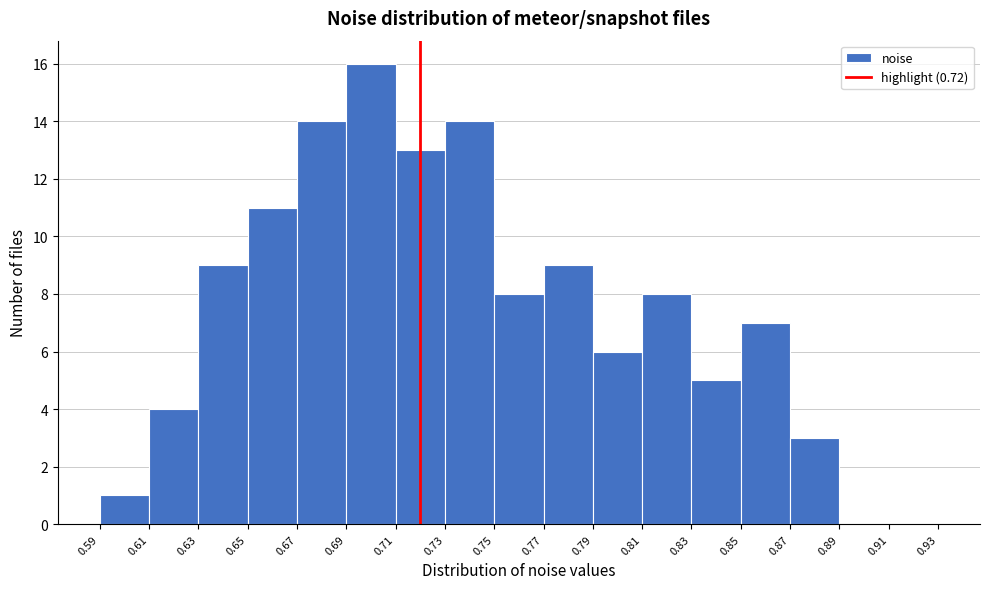

Reading left to right, transcribe this chart: for each bar, give the range it covers on the x-axis and its height. The values are not printed on the chart, so give them approximately, as read against the axis.

0.59 to 0.61: 1
0.61 to 0.63: 4
0.63 to 0.65: 9
0.65 to 0.67: 11
0.67 to 0.69: 14
0.69 to 0.71: 16
0.71 to 0.73: 13
0.73 to 0.75: 14
0.75 to 0.77: 8
0.77 to 0.79: 9
0.79 to 0.81: 6
0.81 to 0.83: 8
0.83 to 0.85: 5
0.85 to 0.87: 7
0.87 to 0.89: 3
0.89 to 0.91: 0
0.91 to 0.93: 0